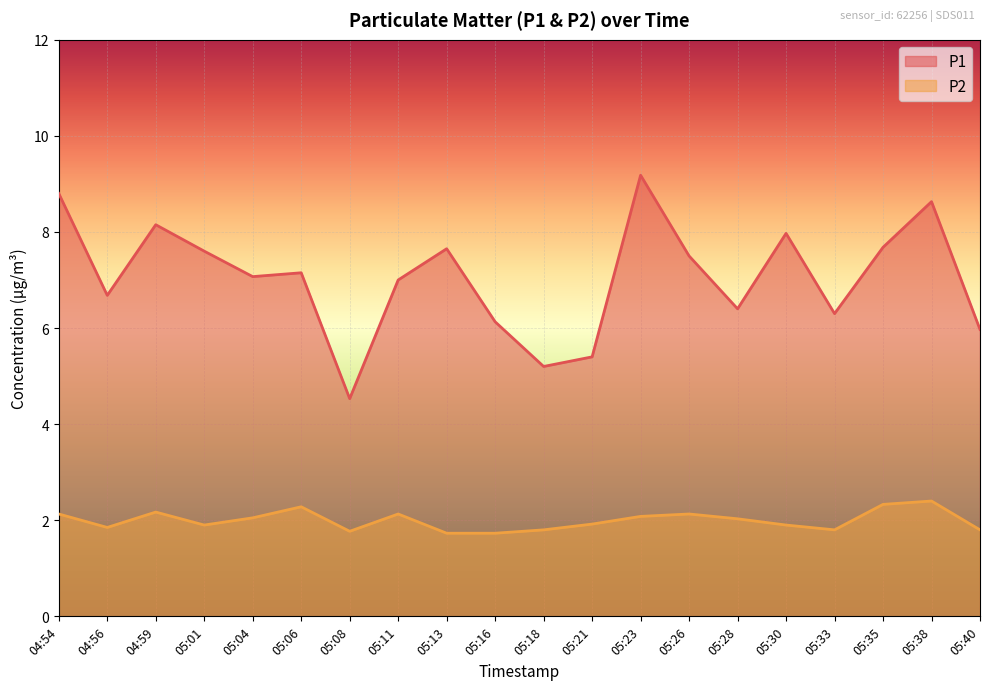

Which series changed the most between 05:01 and 05:04?

P1